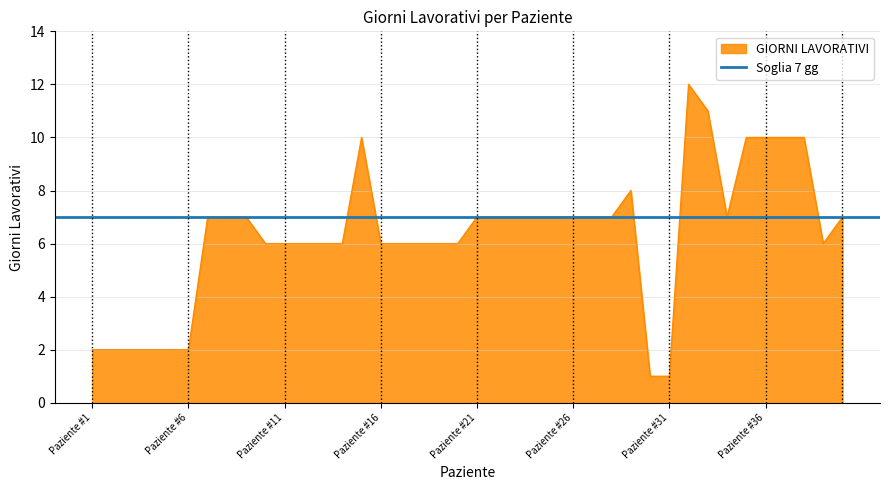

The chart shows a value of 3 at Paziente #18. True or false?

False